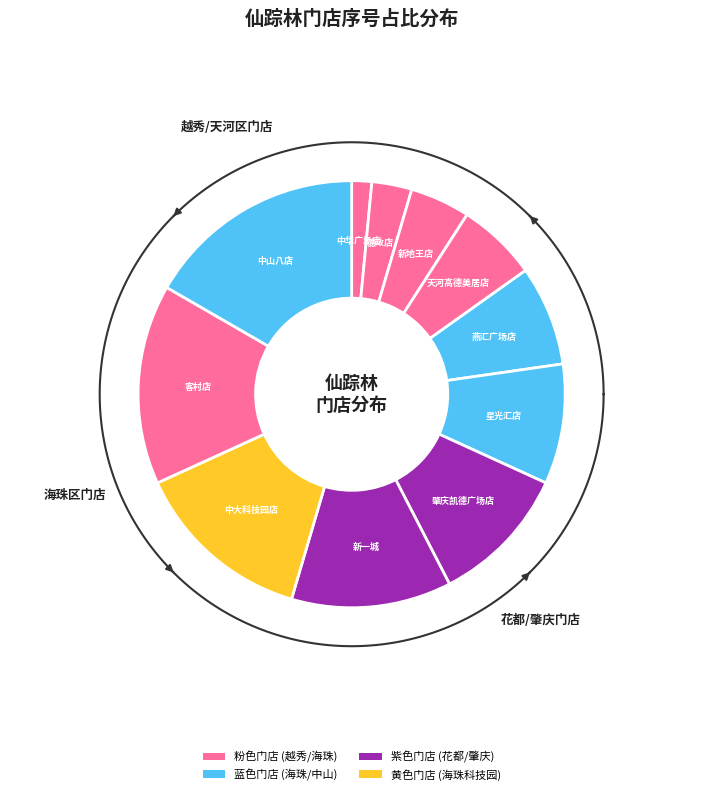

Combined, what portion of the pie is 燕汇广场店 and 天河高德美居店?

13.6%